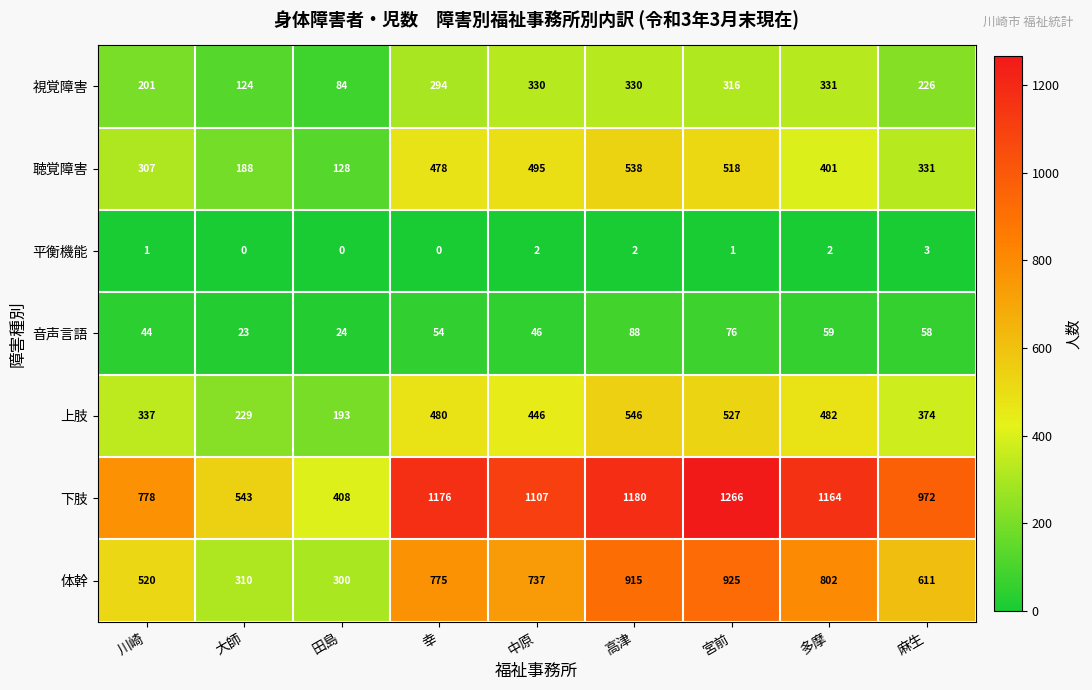

Which category has the lowest value in the 下肢 series?

田島